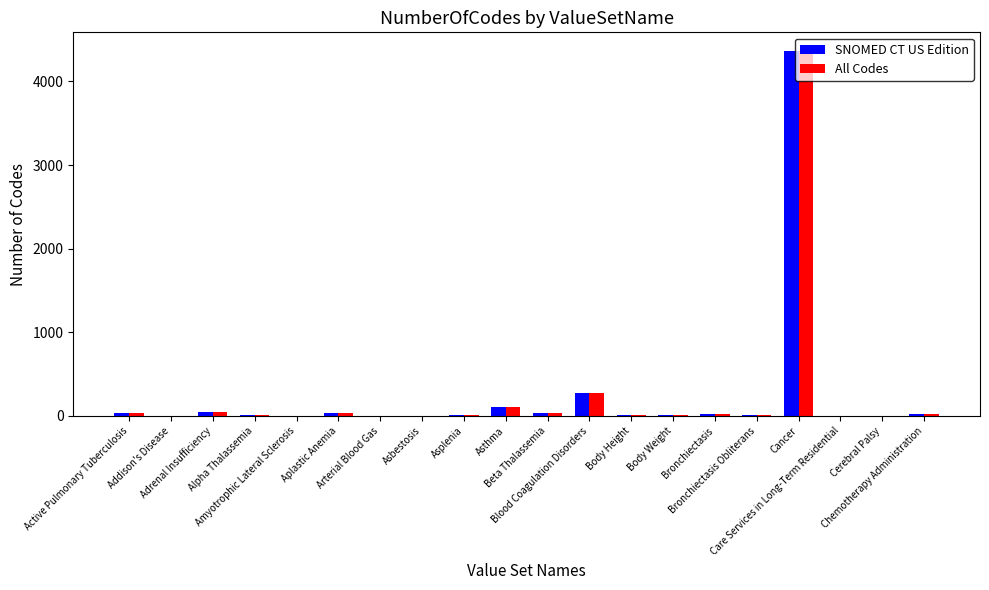

How many groups of bars are there?

20